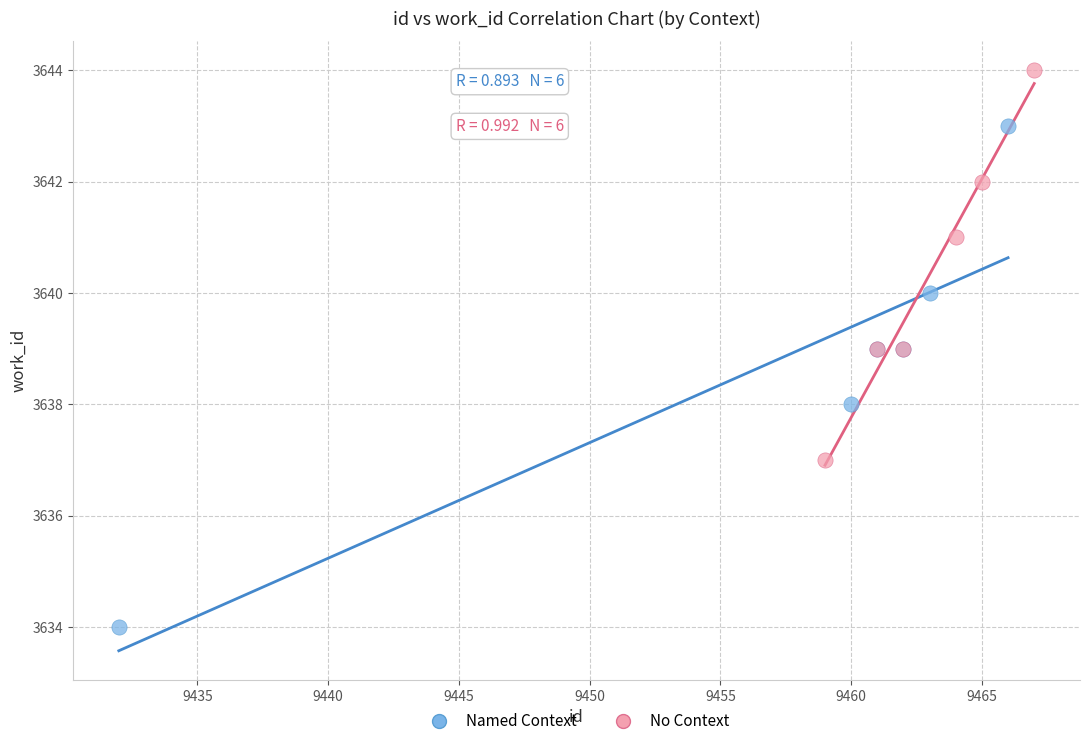

Which series reaches the minimum Y coordinate?

Named Context